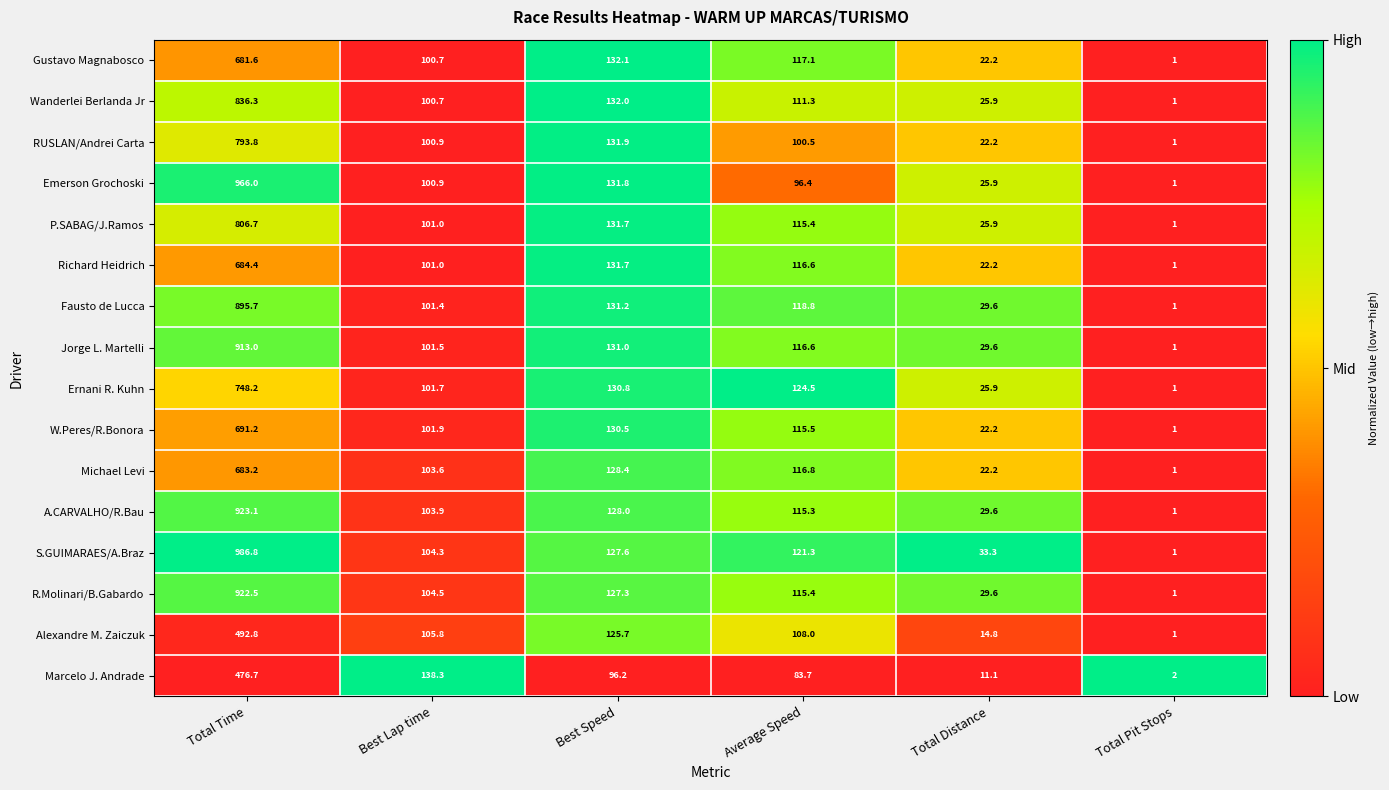

What is the approximate value of A.CARVALHO/R.Bau at Total Distance?

29.6